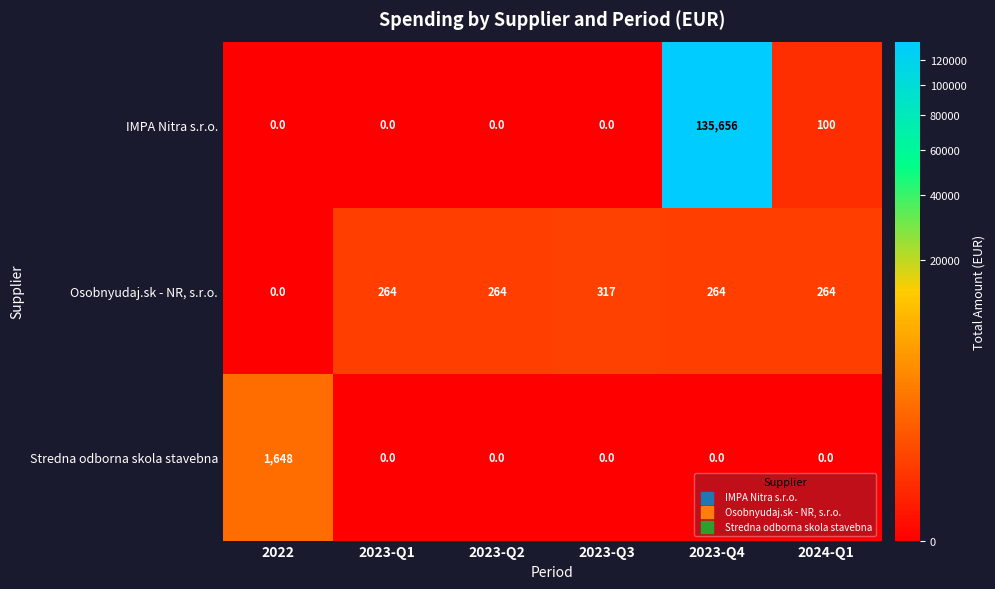

What is the difference between the highest and lowest values at 2023-Q1?

264